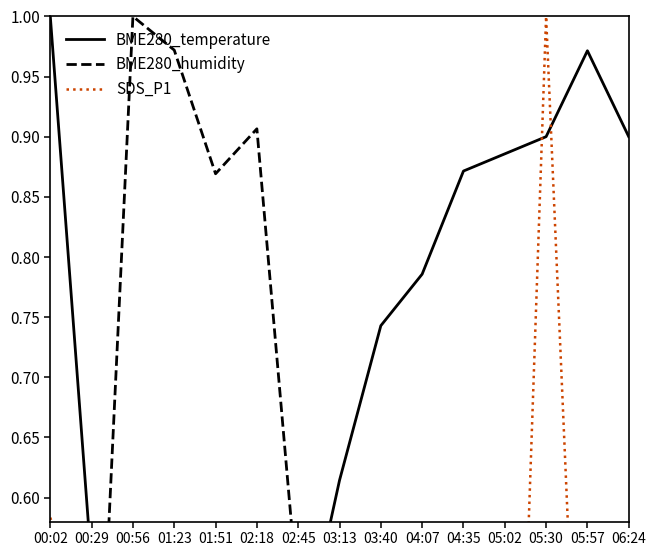

How many positive values does the SDS_P1 series have?

8